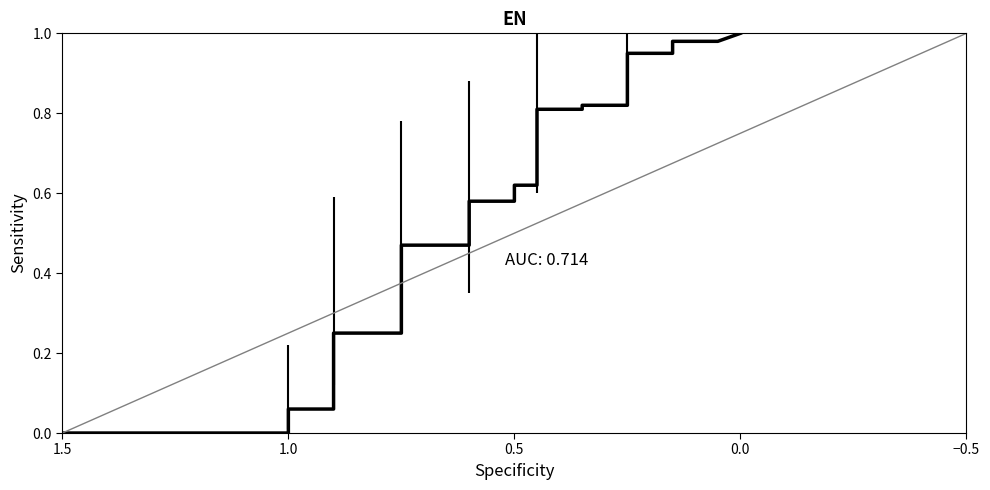

What is the value of the CI_lower point at the 9th from the left?

0.3